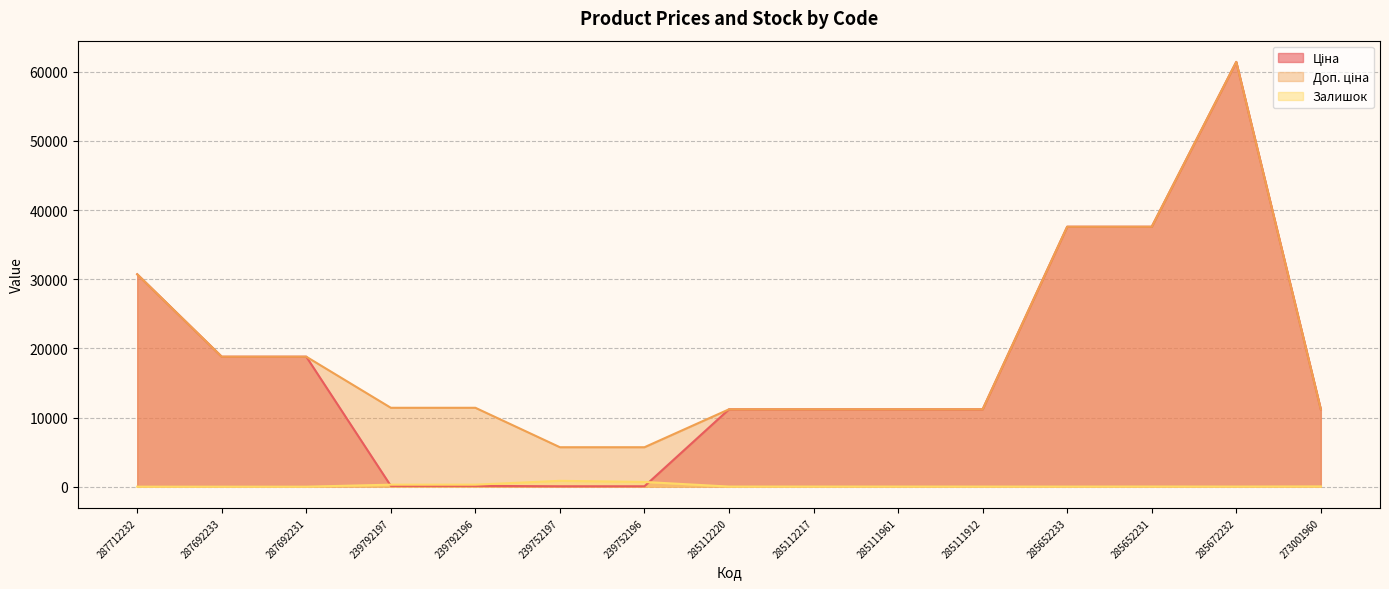

How many data points in Доп. ціна are less than 11410?

7